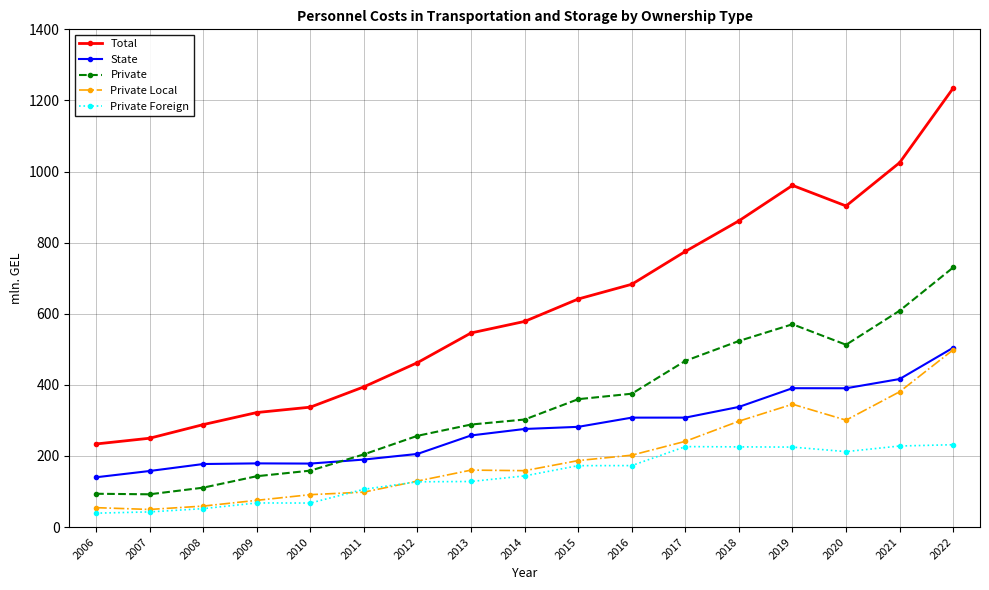

What is the value of the Private point at the 11th from the left?

375.1